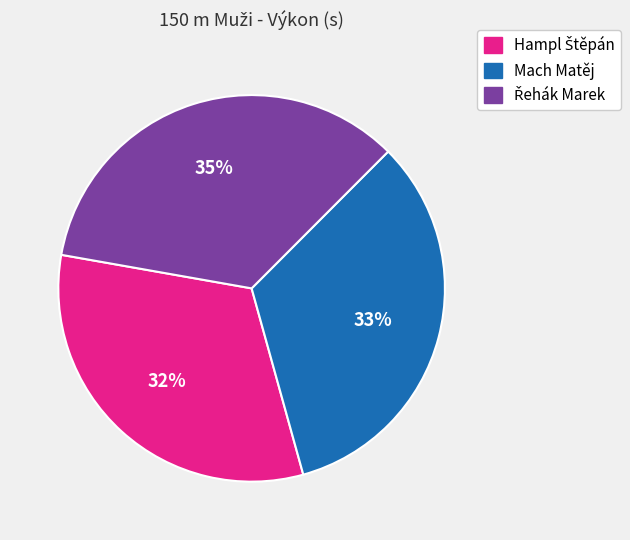

Does any single category account for the majority?

No